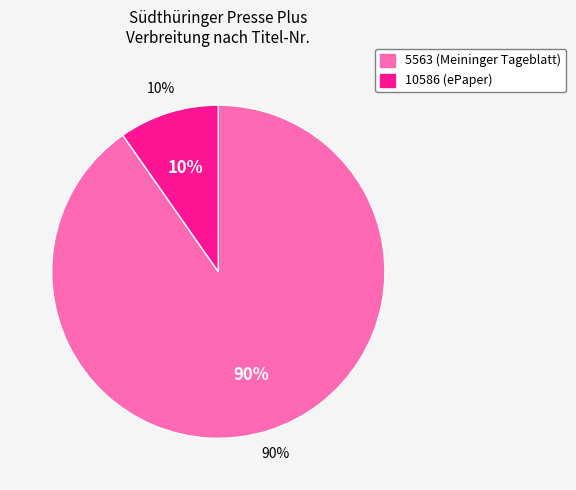

True or false: 5563 (Meininger Tageblatt) accounts for 90% of the total.

True